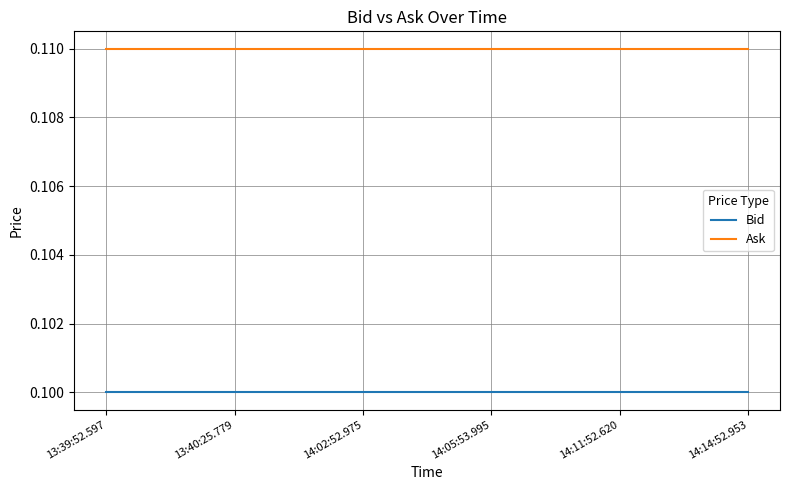

True or false: Bid and Ask intersect in this chart.

False